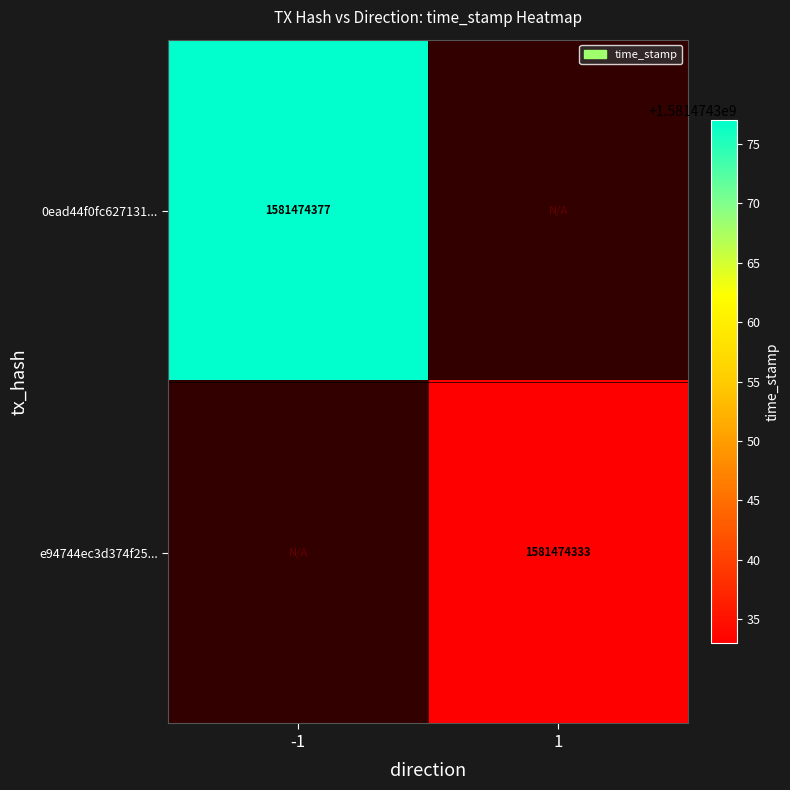

Which series has the largest range (max minus min)?

0ead44f0fc62713129a1c016f1cdc16946284eb